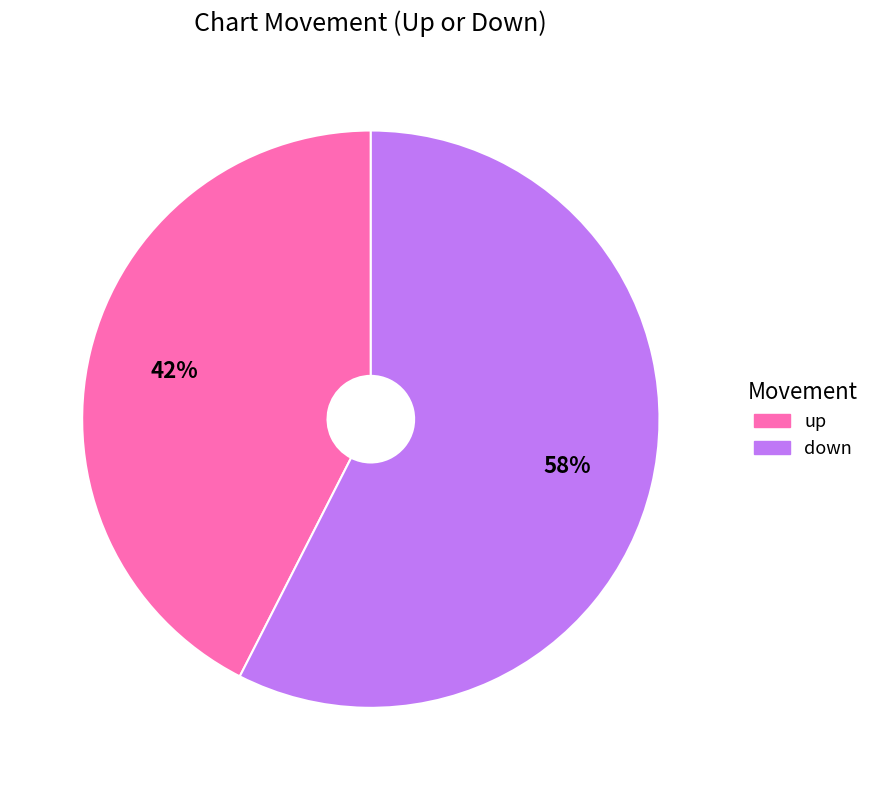

Do up and down together represent more than half of the pie?

Yes